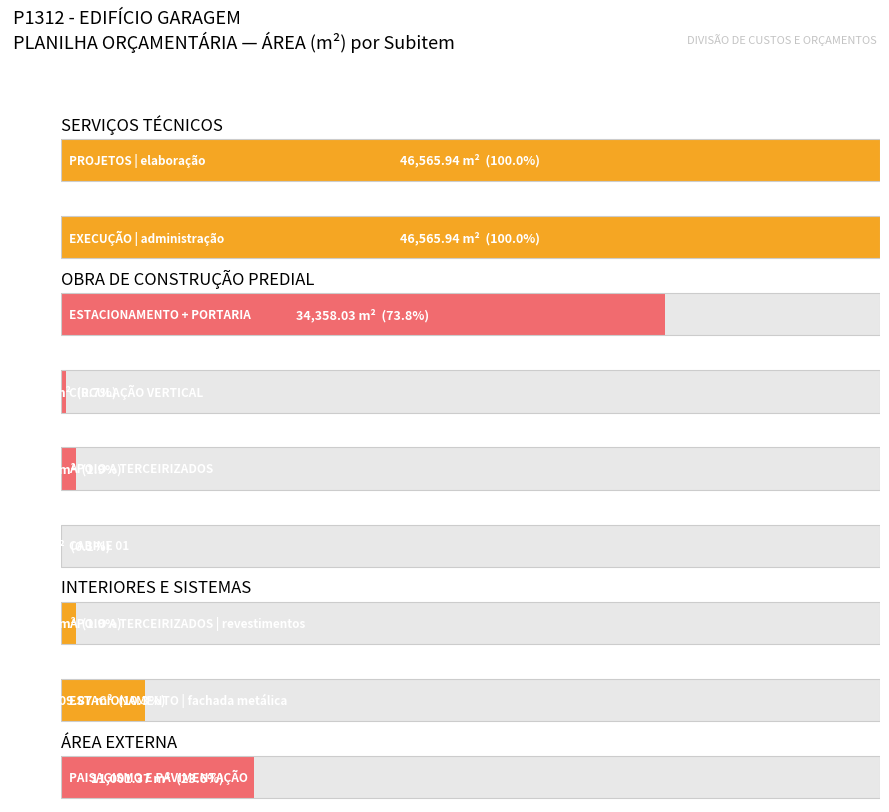

List the labels in order of value, smallest first.

CABINE 01, CIRCULAÇÃO VERTICAL, APOIO A TERCEIRIZADOS, APOIO A TERCEIRIZADOS | revestimentos, ESTACIONAMENTO | fachada metálica, PAISAGISMO E PAVIMENTAÇÃO, ESTACIONAMENTO + PORTARIA, PROJETOS | elaboração, EXECUÇÃO | administração